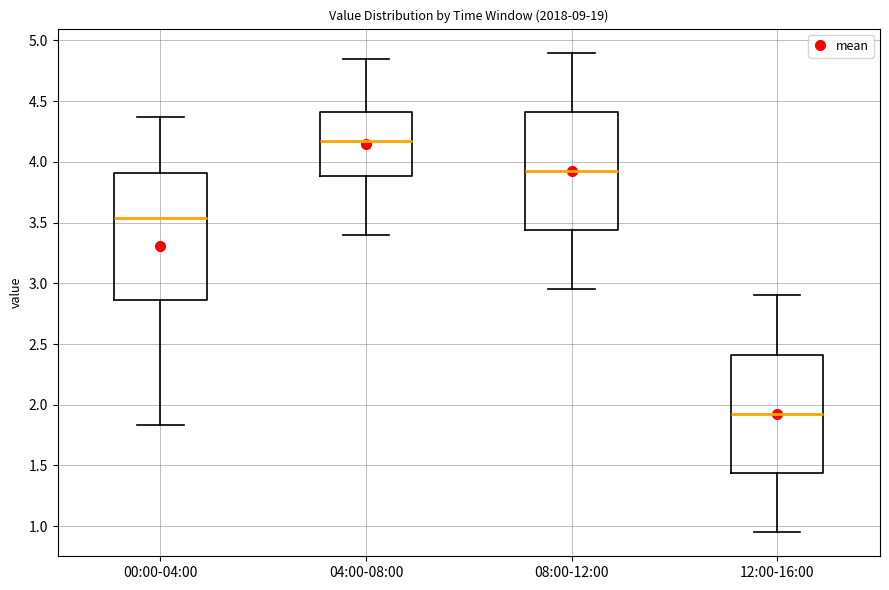

Reading left to right, read every box against the y-axis: the position of its median line, the range the box covers, and the ends of its whiskers. The values are not printed on the chart, so give them approximately, as read against the axis.

00:00-04:00: median 3.55, box 2.85 to 3.90, whiskers 1.85 to 4.35
04:00-08:00: median 4.20, box 3.90 to 4.40, whiskers 3.40 to 4.85
08:00-12:00: median 3.95, box 3.45 to 4.40, whiskers 2.95 to 4.90
12:00-16:00: median 1.95, box 1.45 to 2.40, whiskers 0.95 to 2.90